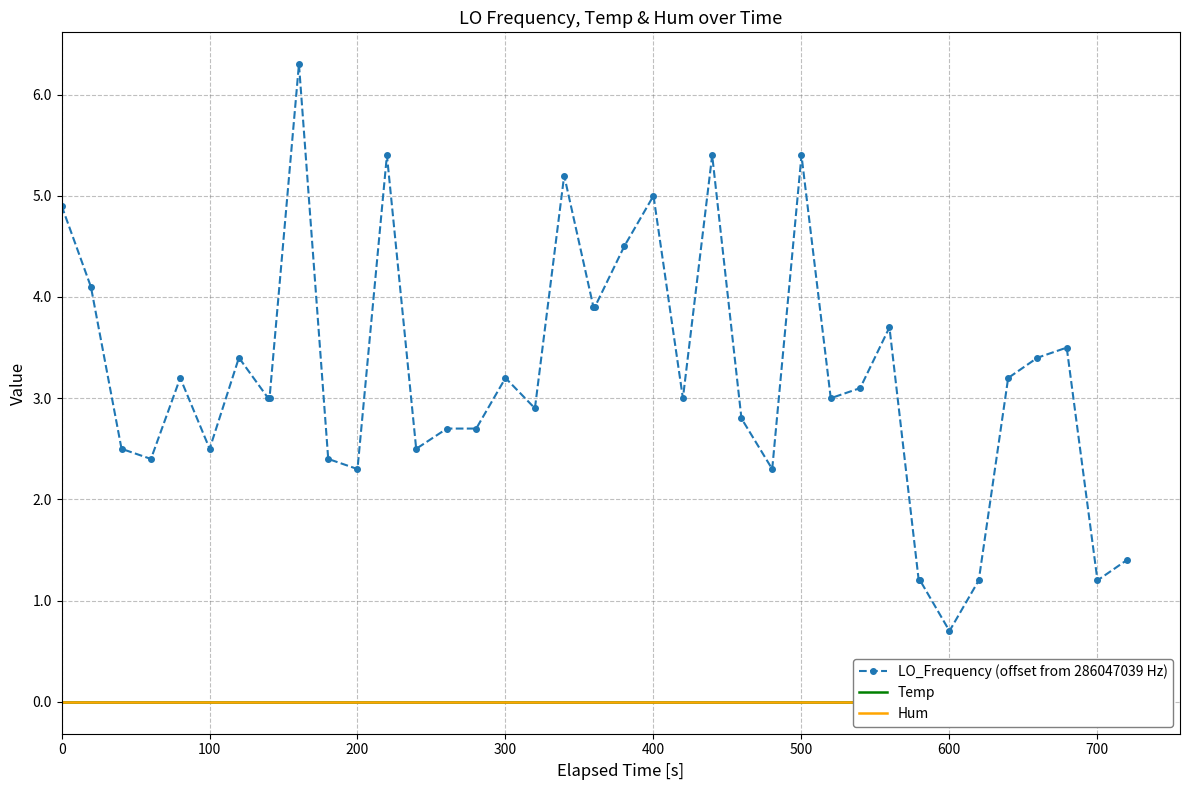

Rank the series by their maximum value, from lowest to highest.

Temp, Hum, LO_Frequency (offset from 286047039 Hz)